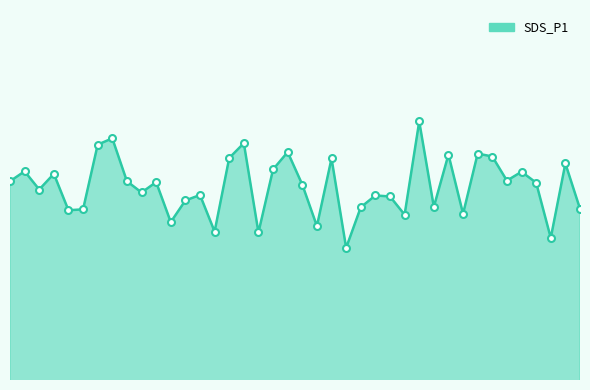

What is the difference between the second highest and minimum values?

7.4